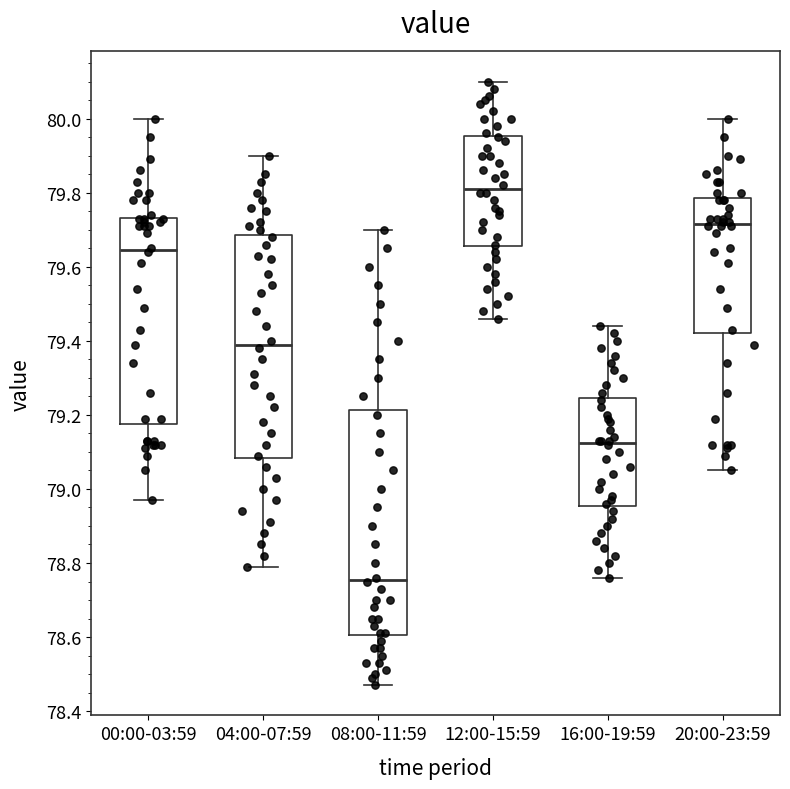

Reading left to right, read every box against the y-axis: the position of its median line, the range the box covers, and the ends of its whiskers. The values are not printed on the chart, so give them approximately, as read against the axis.

00:00-03:59: median 79.64, box 79.18 to 79.74, whiskers 78.98 to 80.00
04:00-07:59: median 79.40, box 79.08 to 79.68, whiskers 78.80 to 79.90
08:00-11:59: median 78.76, box 78.60 to 79.22, whiskers 78.48 to 79.70
12:00-15:59: median 79.82, box 79.66 to 79.96, whiskers 79.46 to 80.10
16:00-19:59: median 79.12, box 78.96 to 79.24, whiskers 78.76 to 79.44
20:00-23:59: median 79.72, box 79.42 to 79.78, whiskers 79.06 to 80.00